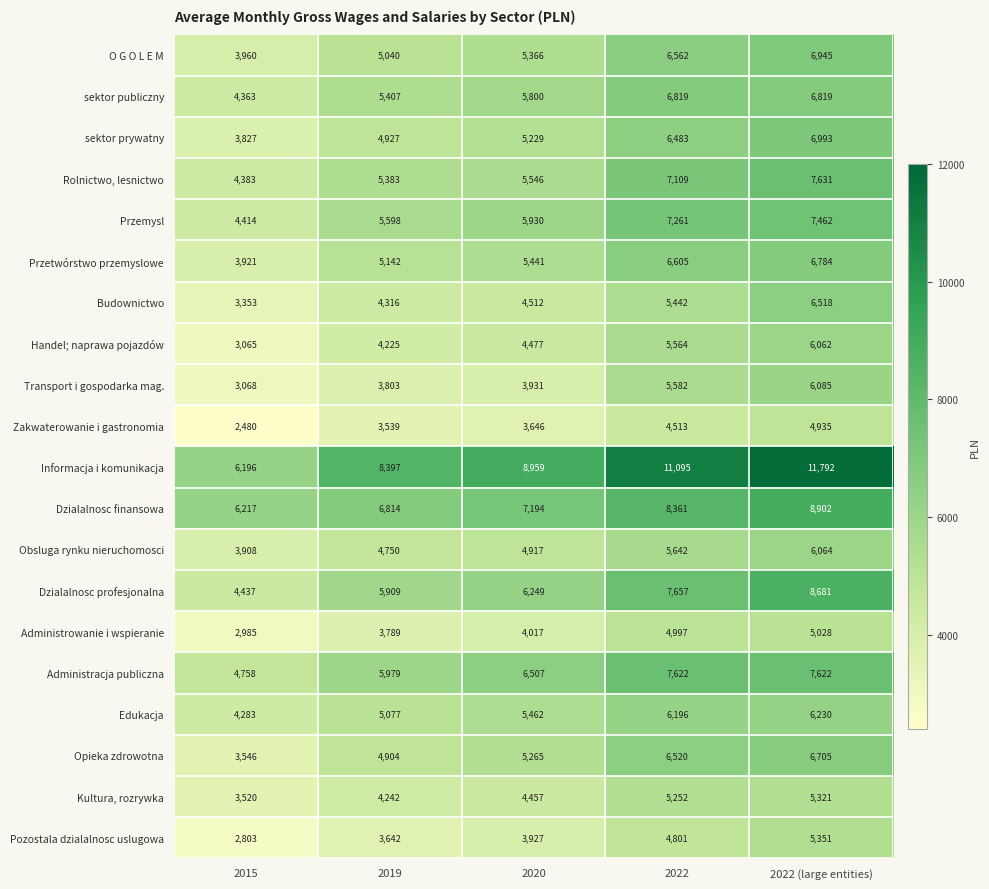

How many distinct data groups are displayed?

20